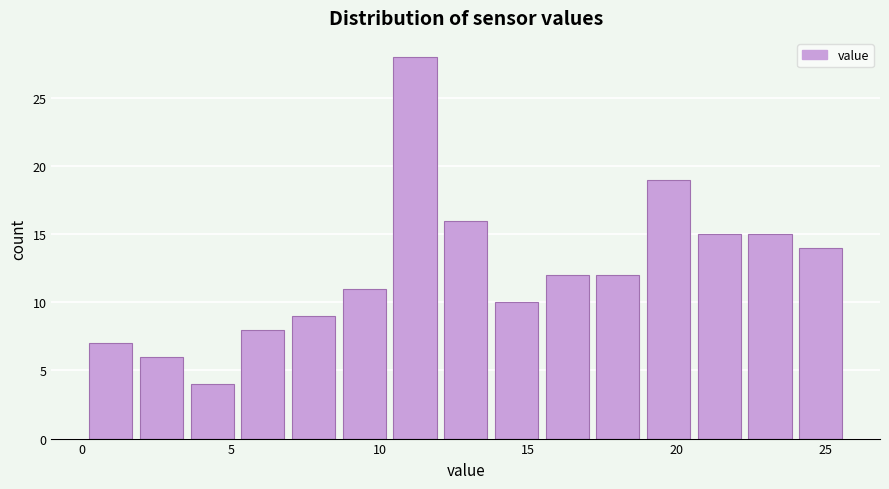

Read against the x-axis, roughly where is the centre of the tallest bar?

11.0